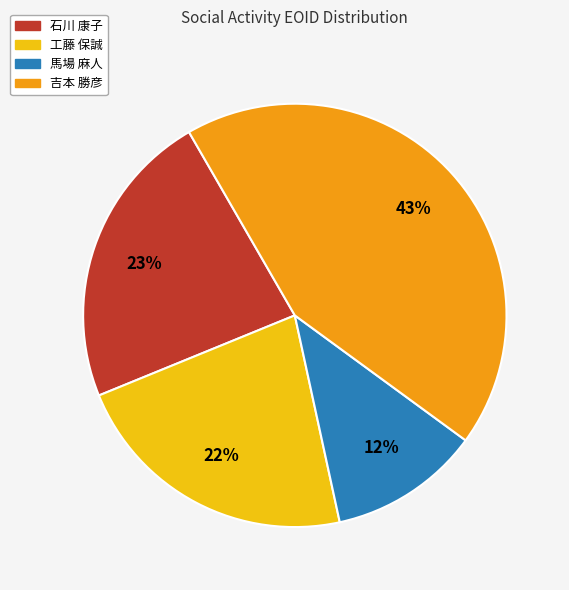

Combined, do 工藤 保誠 and 吉本 勝彦 account for over 50%?

Yes